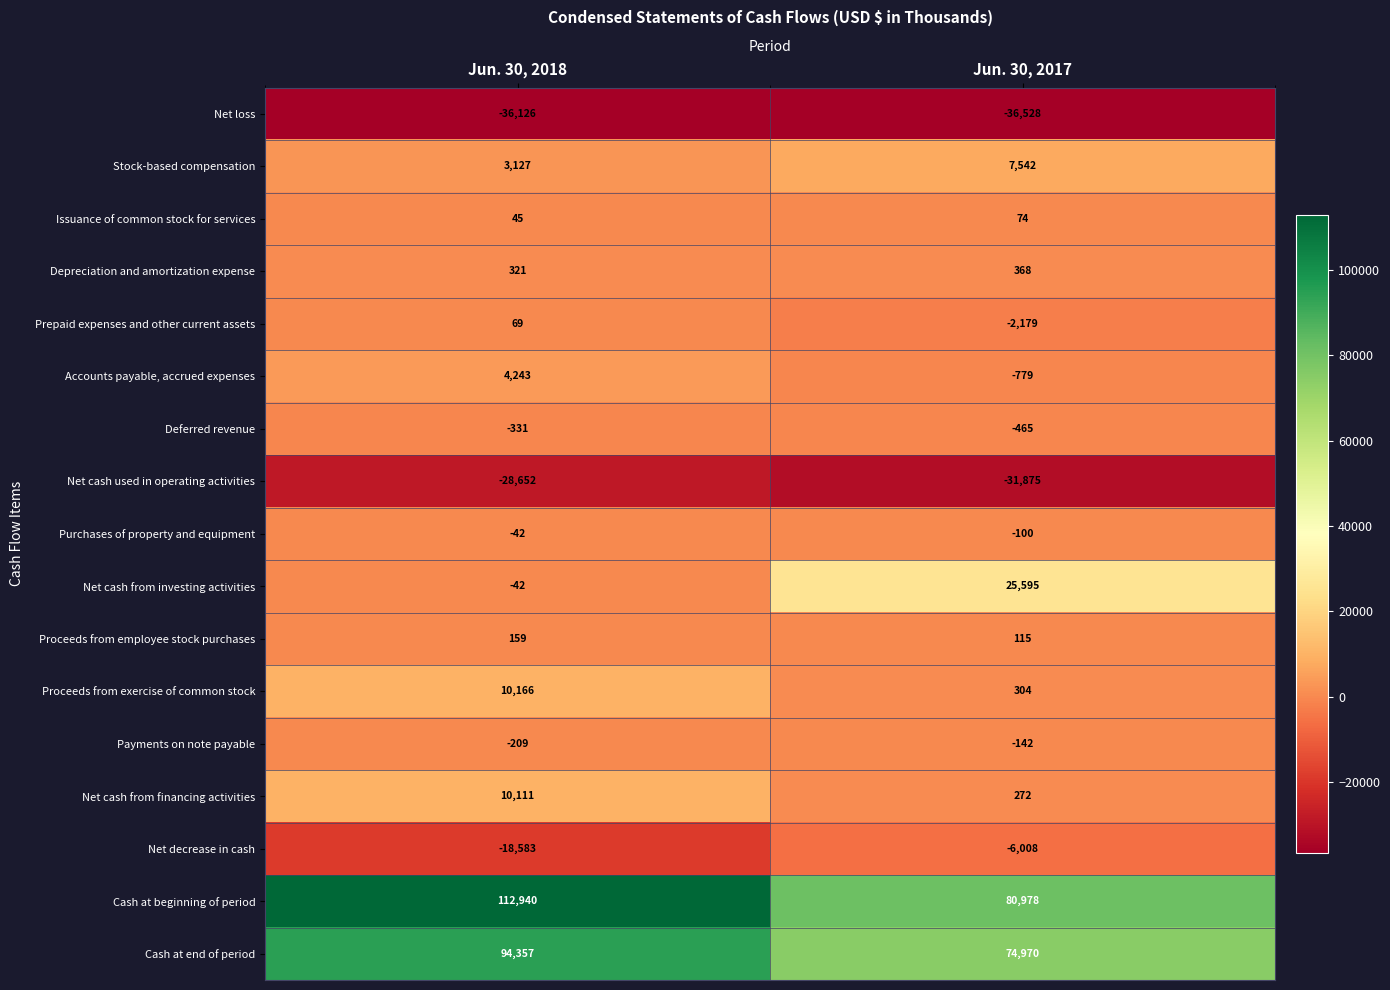

Which series changed the most between Jun. 30, 2018 and Jun. 30, 2017?

Cash at beginning of period